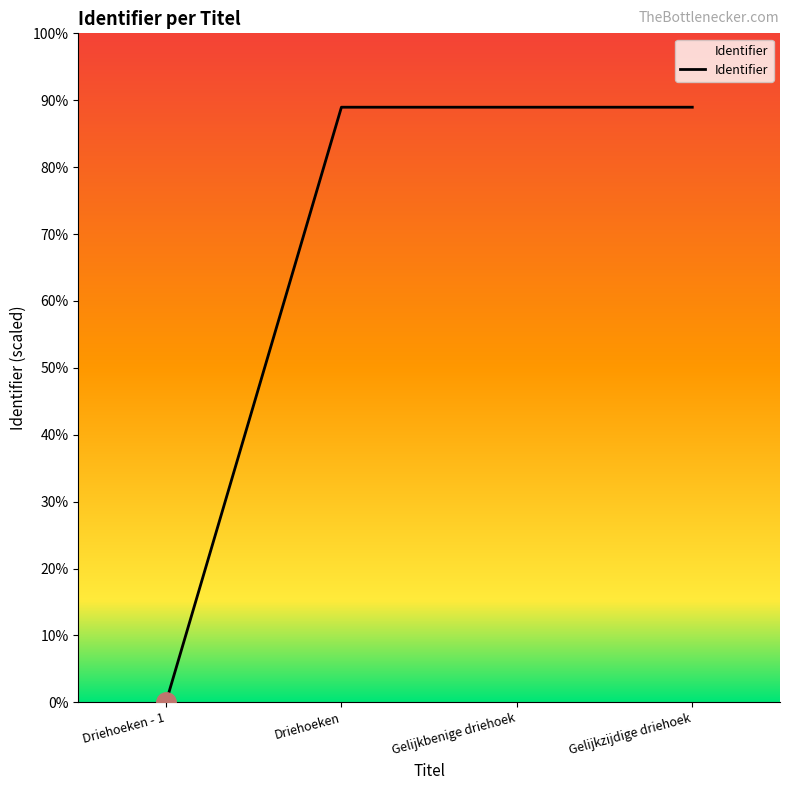

Is this an area chart (filled region under the line)?

Yes